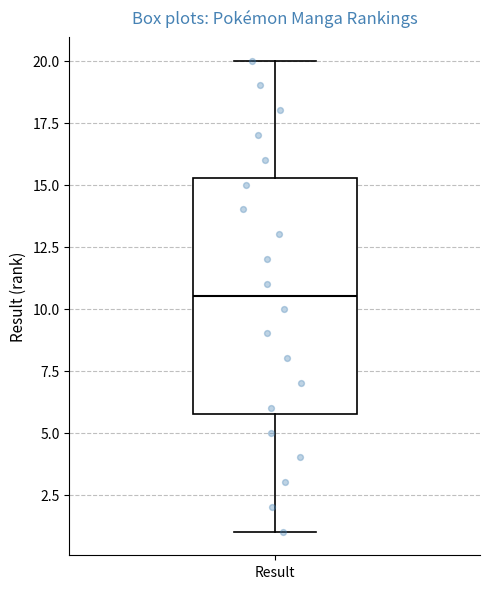

Where is the upper edge of the box for Result on the y-axis? The values are not printed on the chart, so give them approximately, as read against the axis.

15.5